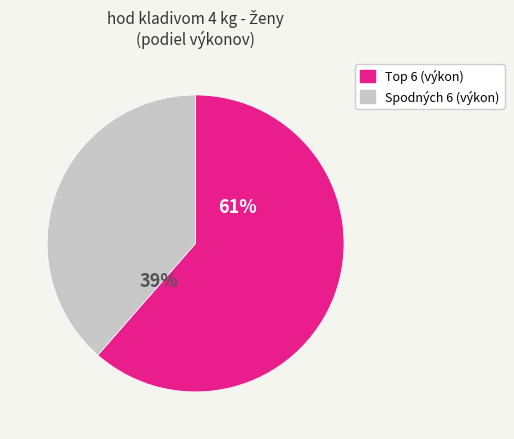

How many segments does this pie chart have?

2